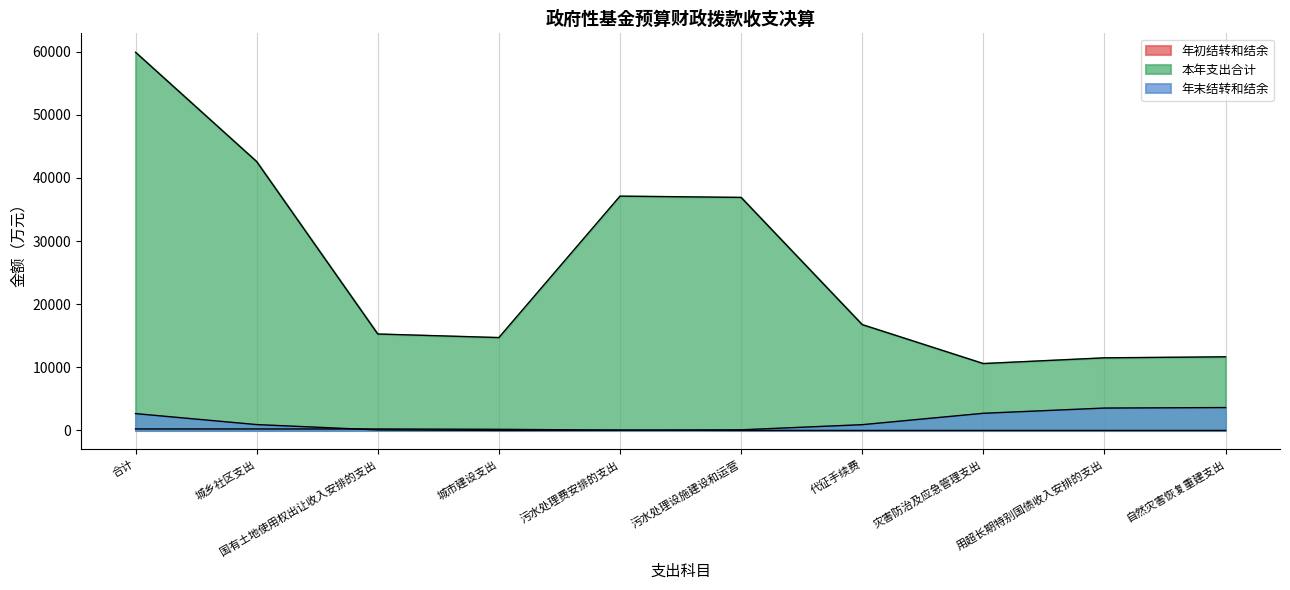

Which label corresponds to the smallest value in the chart?

污水处理费安排的支出